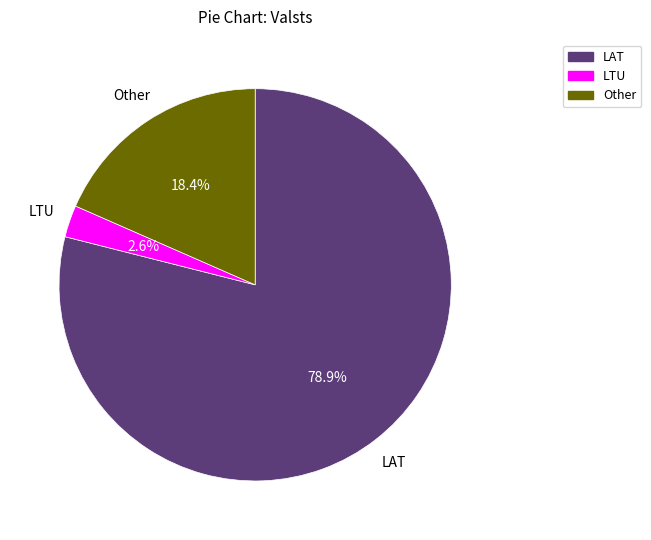

Rank the categories by value from lowest to highest.

LTU, Other, LAT